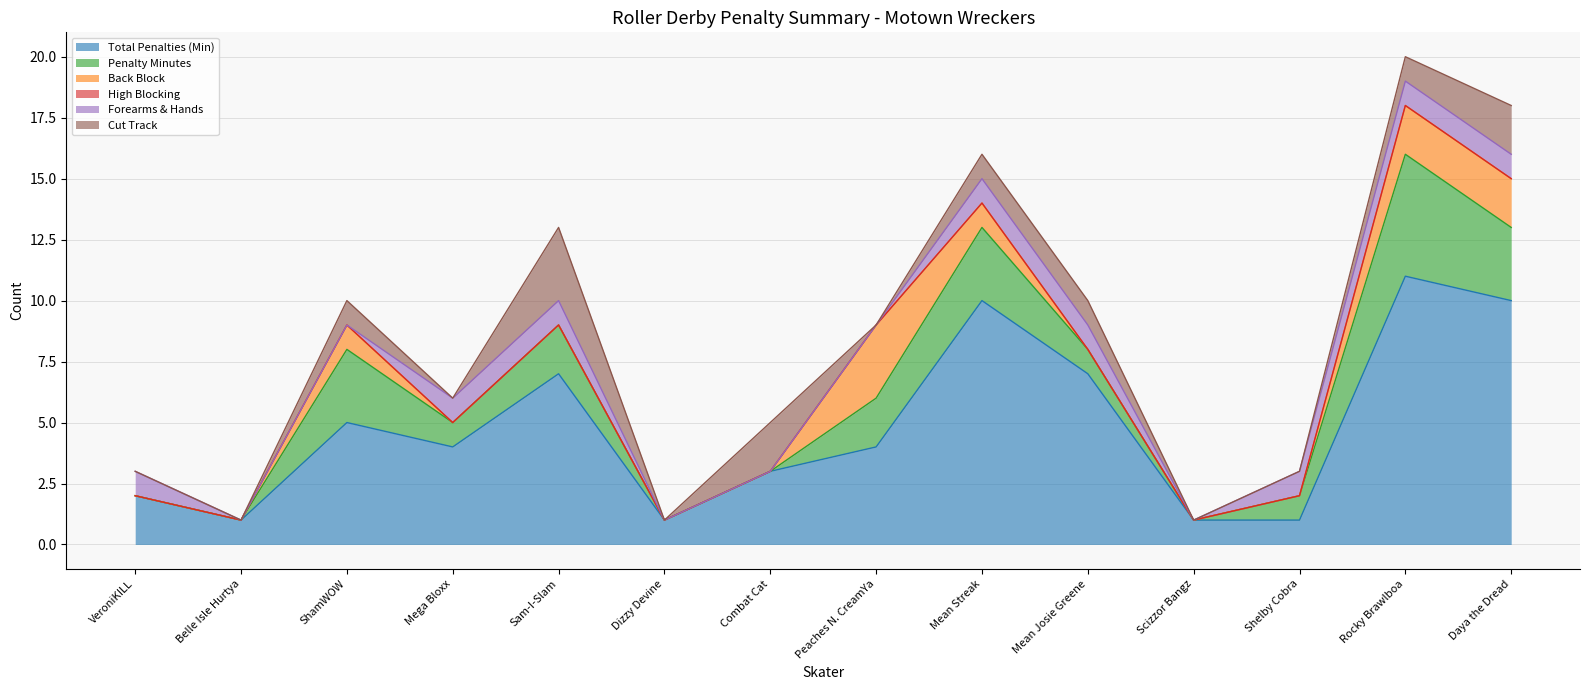

Between Sam-I-Slam and Mega Bloxx, which is larger?

Sam-I-Slam